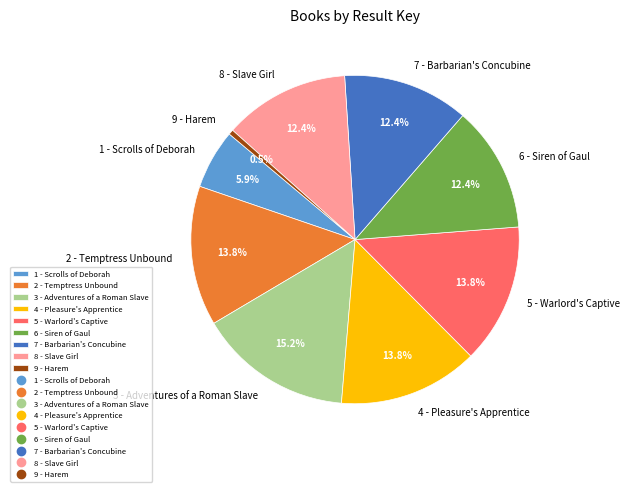

Combined, what portion of the pie is 8 - Slave Girl and 9 - Harem?

12.9%